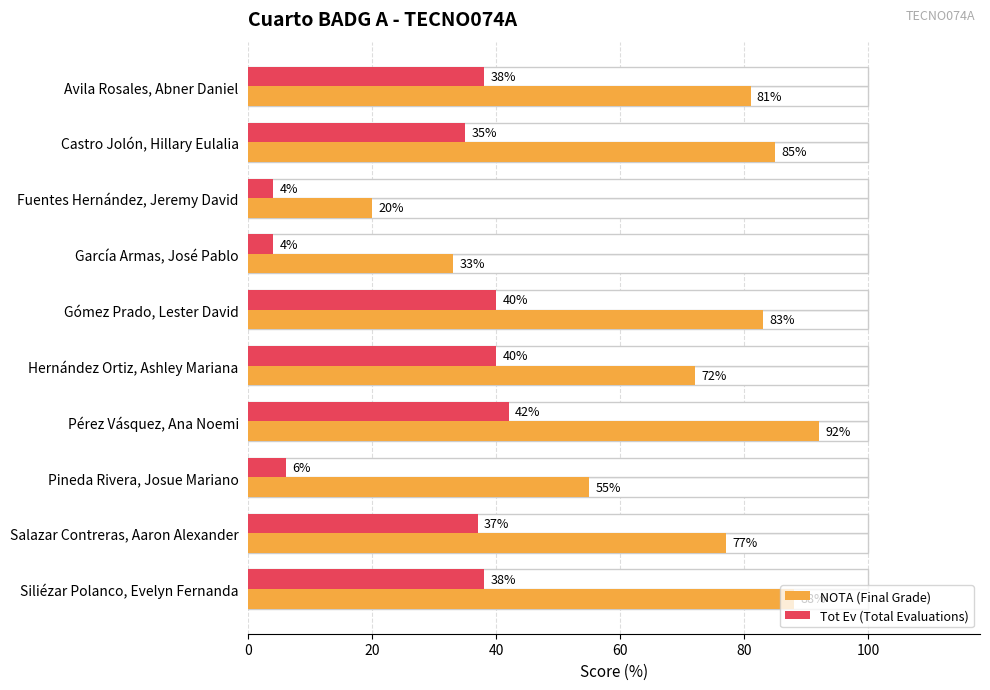

What is the minimum value for NOTA (Final Grade)?

20